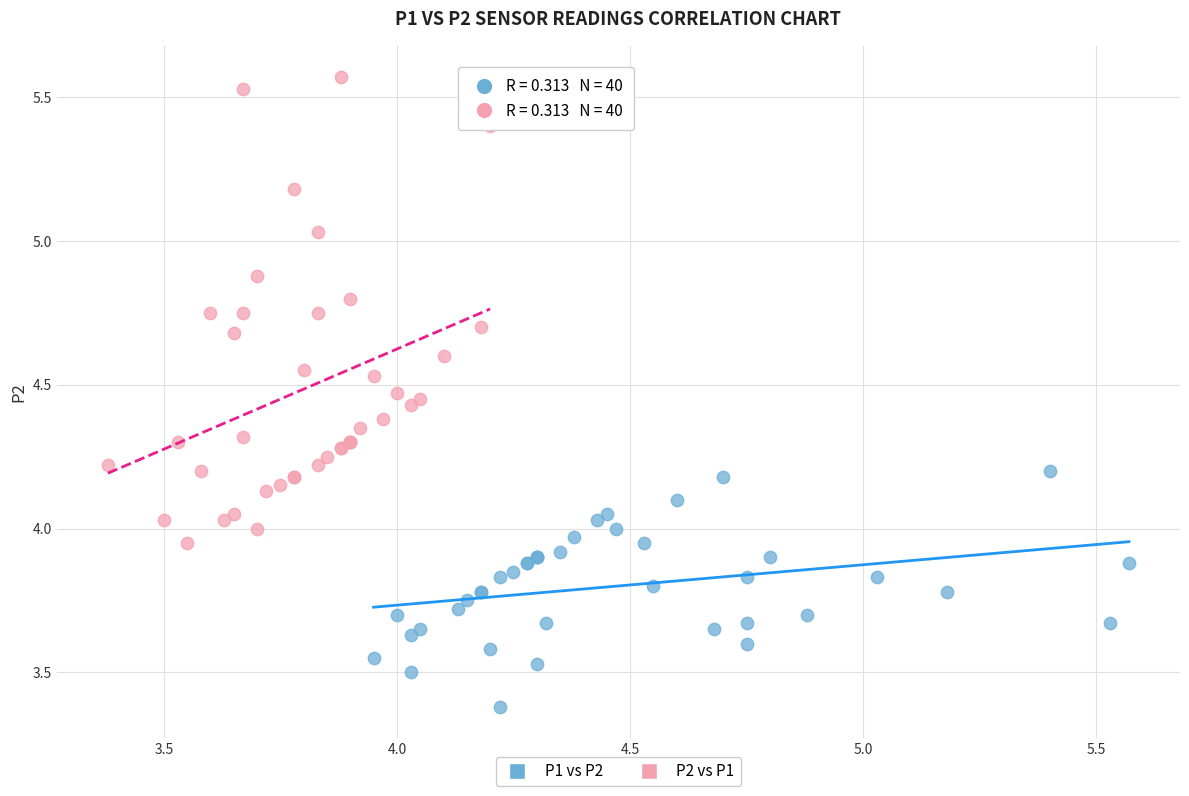

Which series reaches the minimum Y coordinate?

P1 vs P2